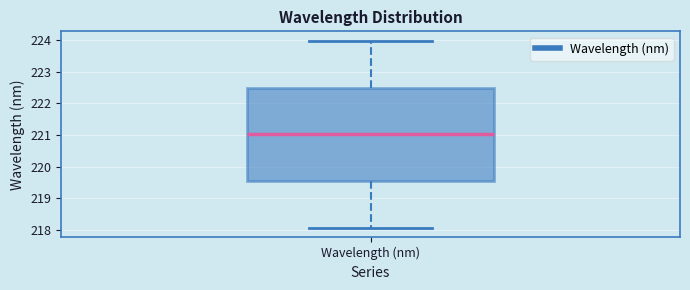

Where is the lower edge of the box for Wavelength (nm) on the y-axis? The values are not printed on the chart, so give them approximately, as read against the axis.

219.5